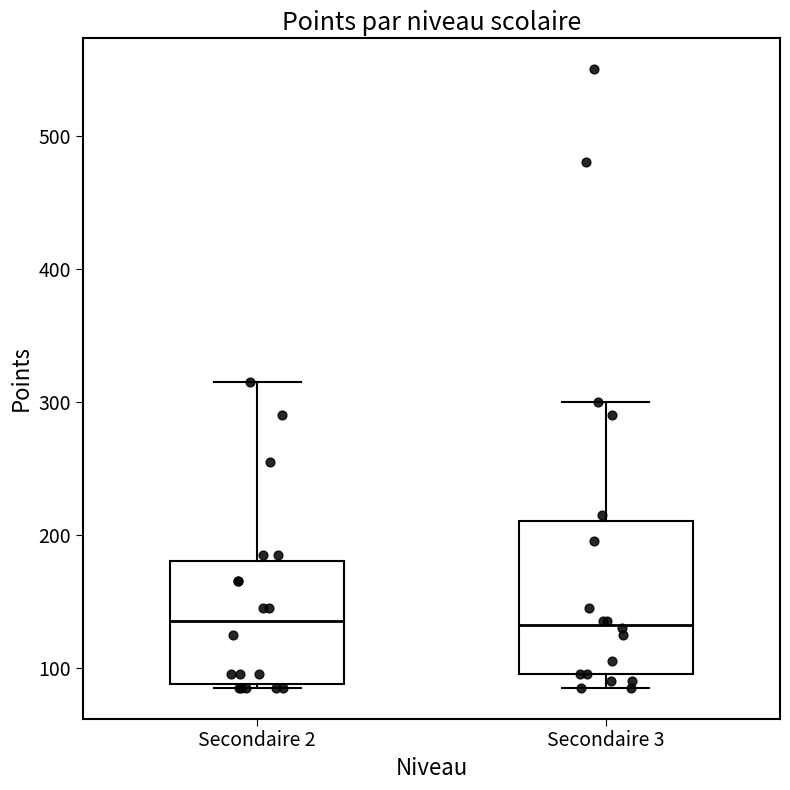

Reading left to right, read every box against the y-axis: the position of its median line, the range the box covers, and the ends of its whiskers. The values are not printed on the chart, so give them approximately, as read against the axis.

Secondaire 2: median 140, box 90 to 180, whiskers 90 to 320
Secondaire 3: median 130, box 100 to 210, whiskers 90 to 300